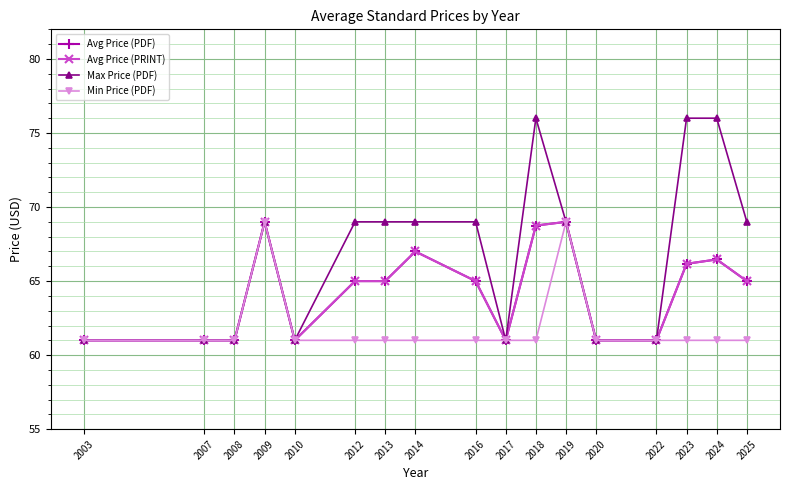

The Min Price (PDF) series shows 61.0 at 2008. True or false?

True